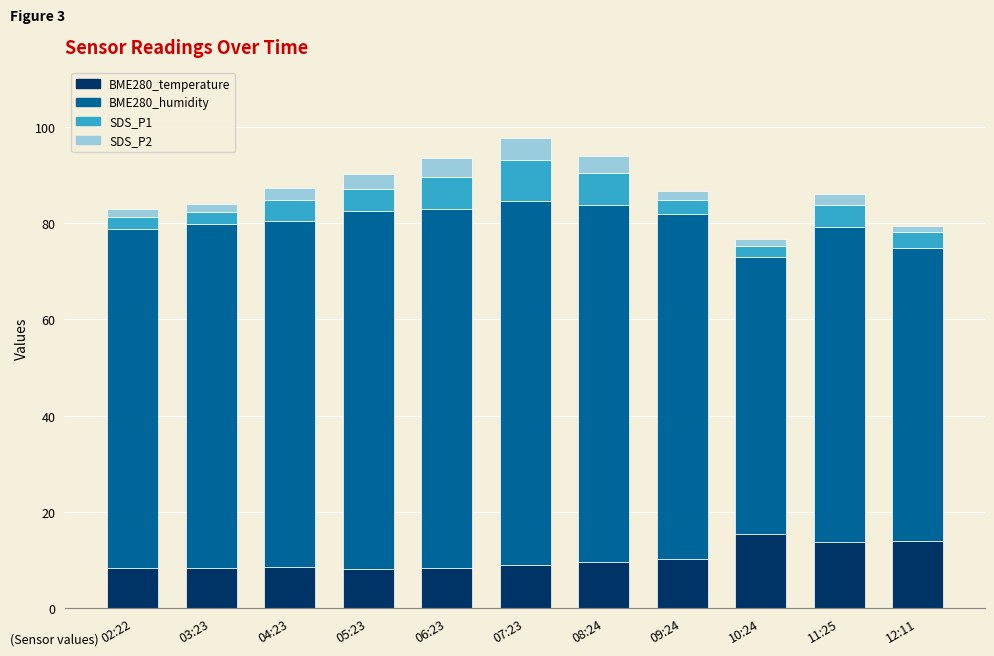

What is the maximum value for BME280_temperature?

15.4